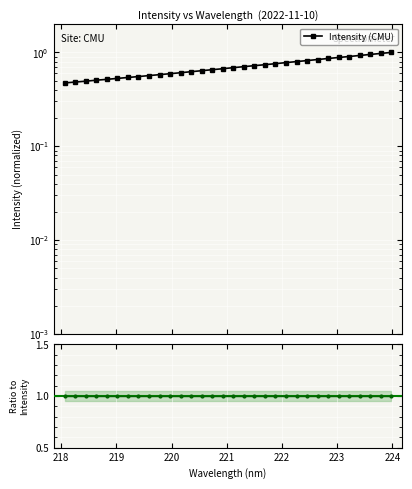

What is the sum of all Intensity (CMU) values?

22.4